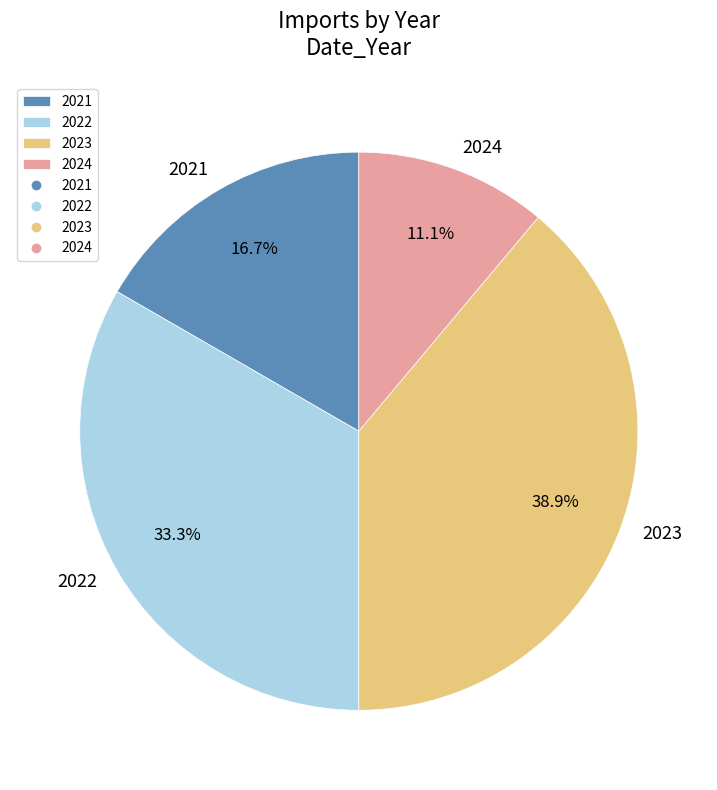

Combined, what portion of the pie is 2024 and 2022?

44.4%